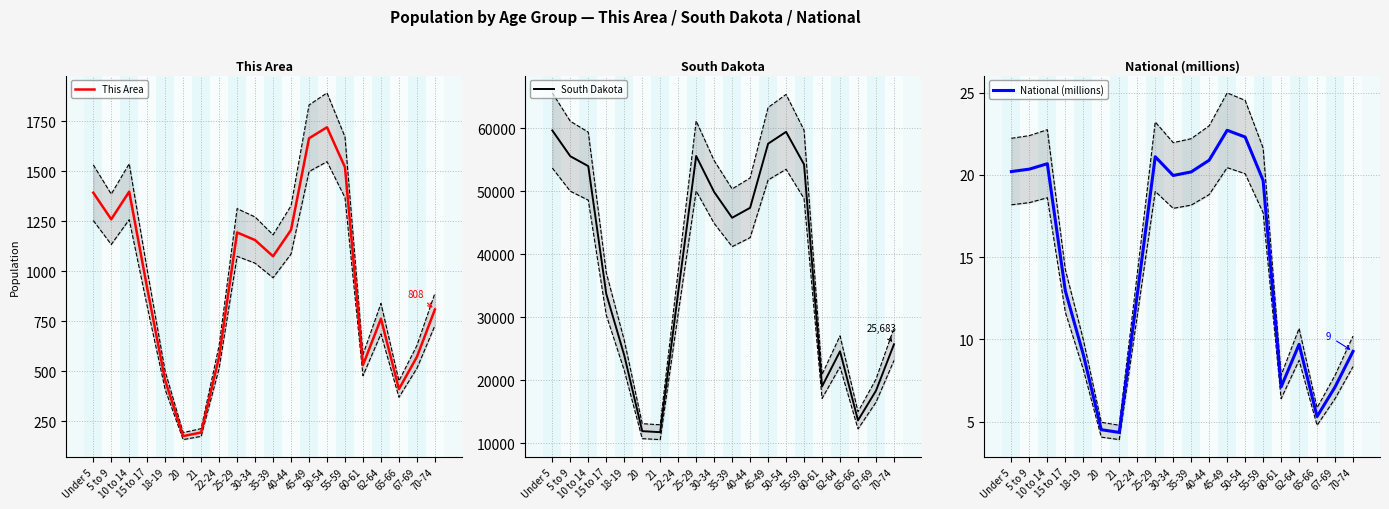

Rank the series at 55-59 from lowest to highest value.

National (millions), This Area, South Dakota